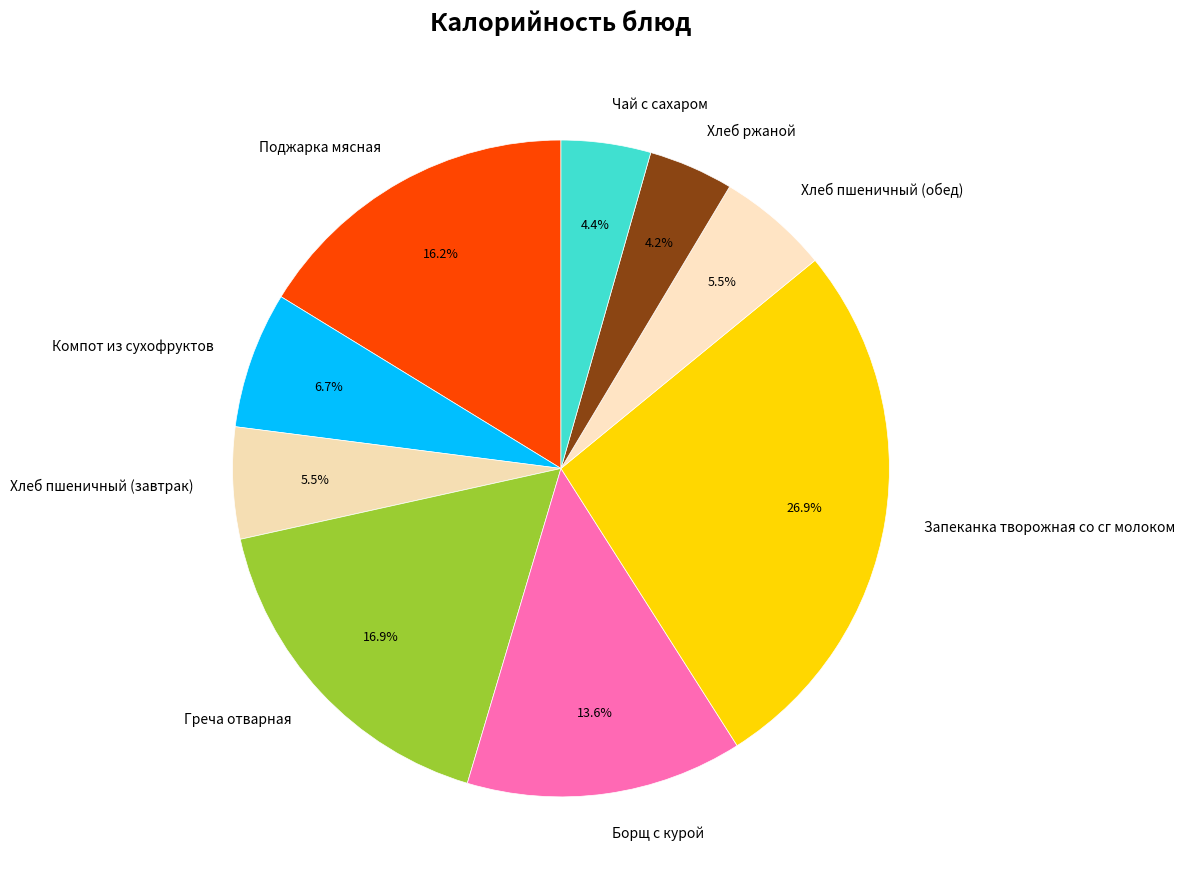

True or false: Борщ с курой accounts for 21% of the total.

False